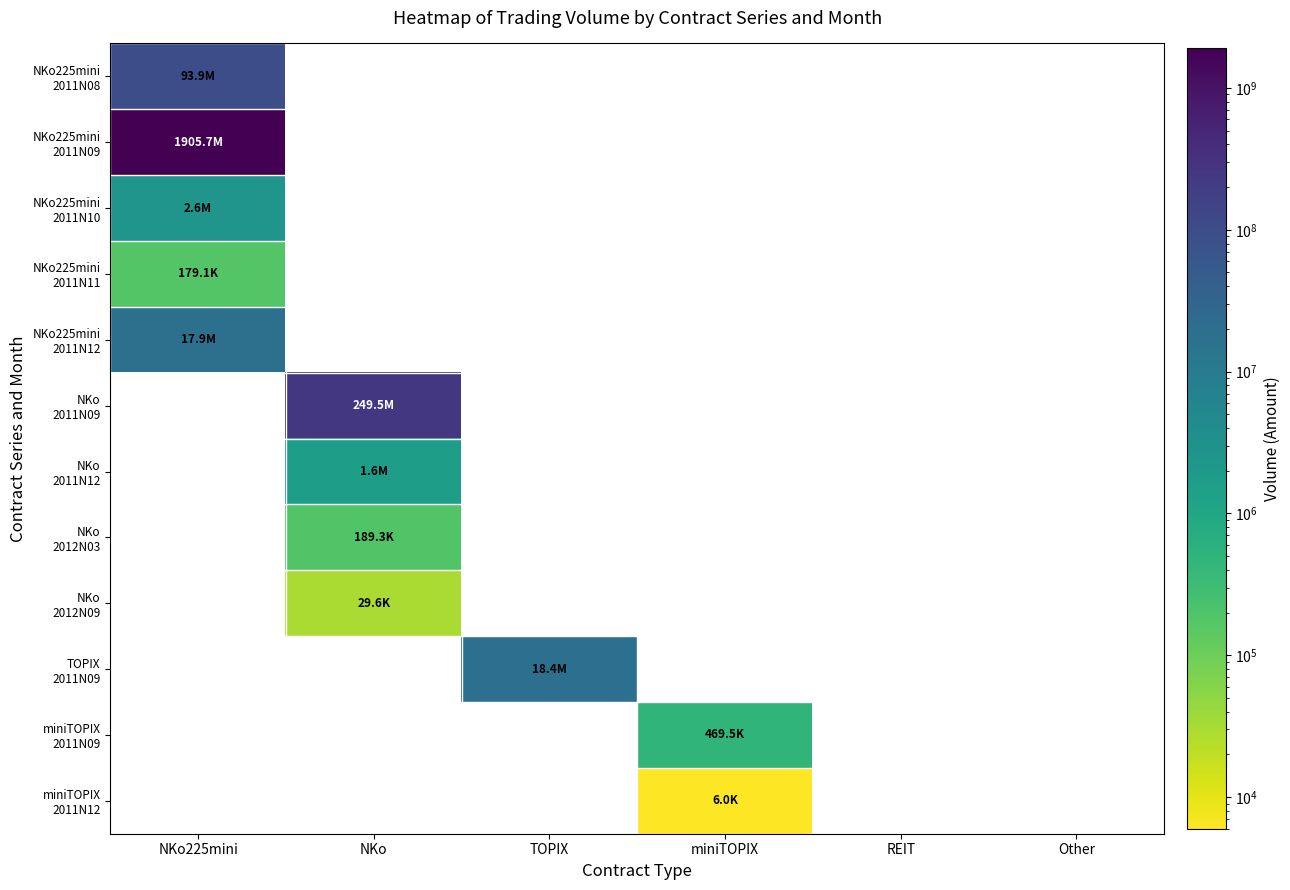

At which category does the chart reach its minimum across all series?

miniTOPIX